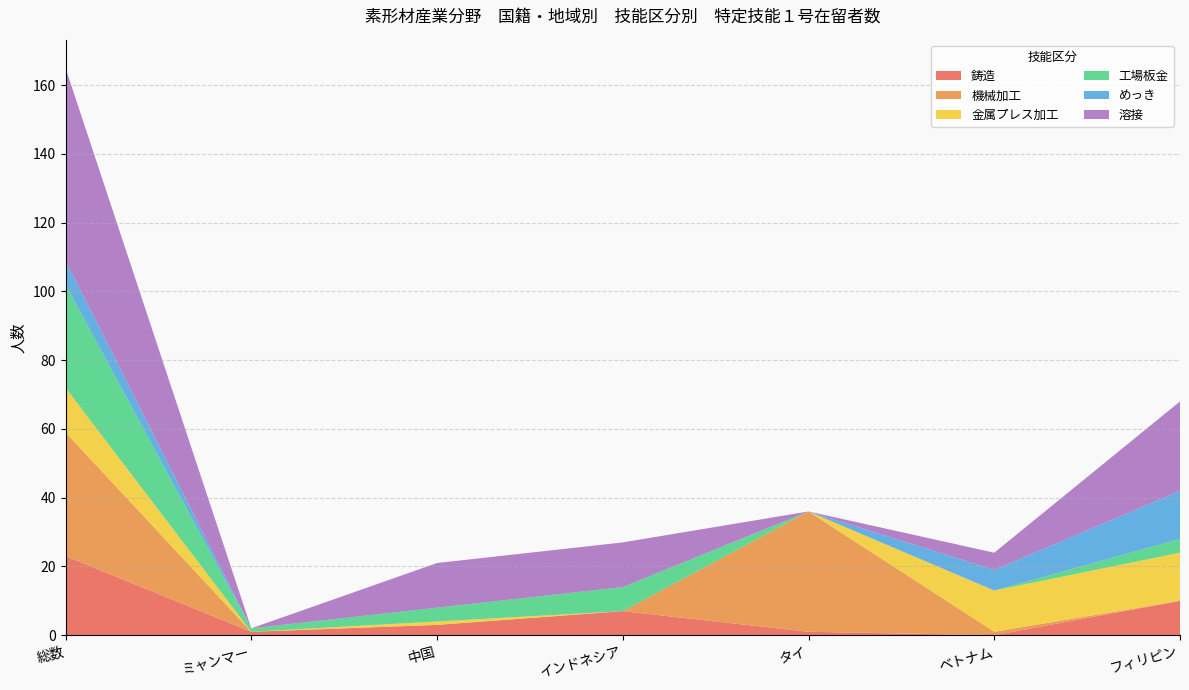

Reading right to left, transcribe all the data shown in this chart.

鋳造: フィリピン=10	ベトナム=0	タイ=1	インドネシア=7	中国=3	ミャンマー=1	総数=23
機械加工: フィリピン=0	ベトナム=1	タイ=35	インドネシア=0	中国=0	ミャンマー=0	総数=36
金属プレス加工: フィリピン=14	ベトナム=12	タイ=0	インドネシア=0	中国=1	ミャンマー=0	総数=13
工場板金: フィリピン=4	ベトナム=0	タイ=0	インドネシア=7	中国=4	ミャンマー=1	総数=30
めっき: フィリピン=14	ベトナム=6	タイ=0	インドネシア=0	中国=0	ミャンマー=0	総数=7
溶接: フィリピン=26	ベトナム=5	タイ=0	インドネシア=13	中国=13	ミャンマー=0	総数=56